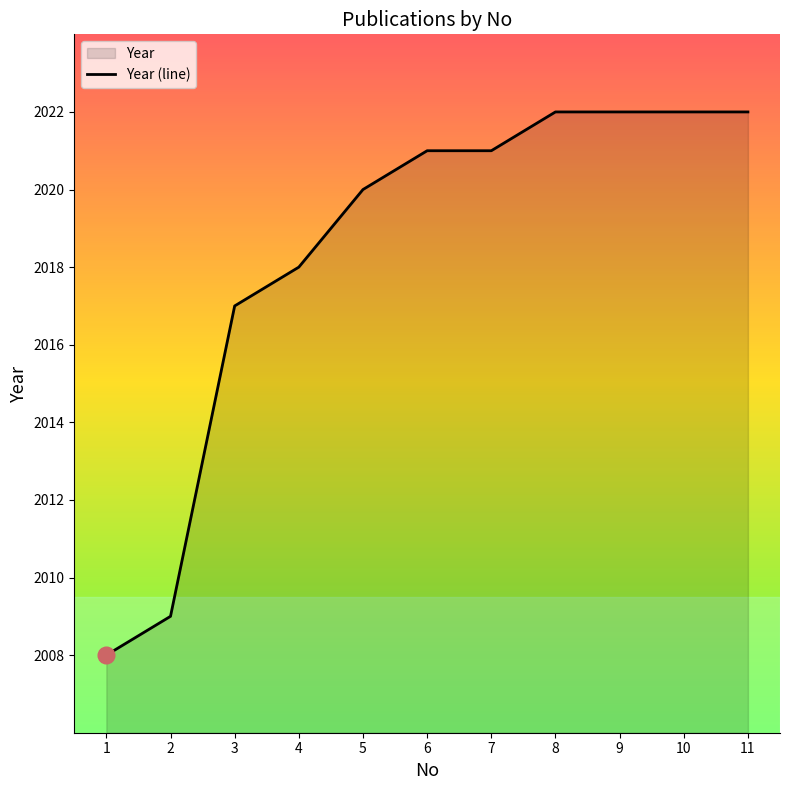

Reading left to right, list all the values displayed in this chart.

1=2008	2=2009	3=2017	4=2018	5=2020	6=2021	7=2021	8=2022	9=2022	10=2022	11=2022